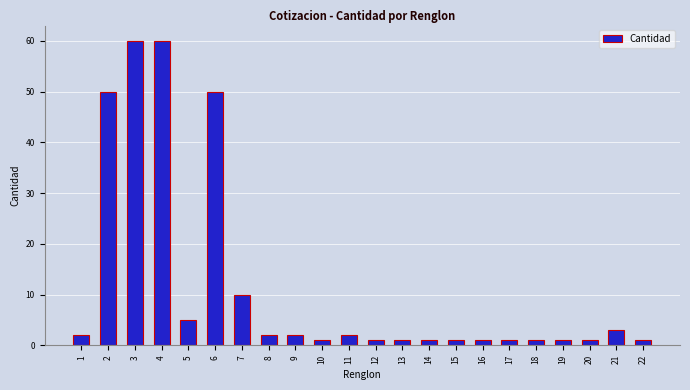

What value does the data have at 17?

1